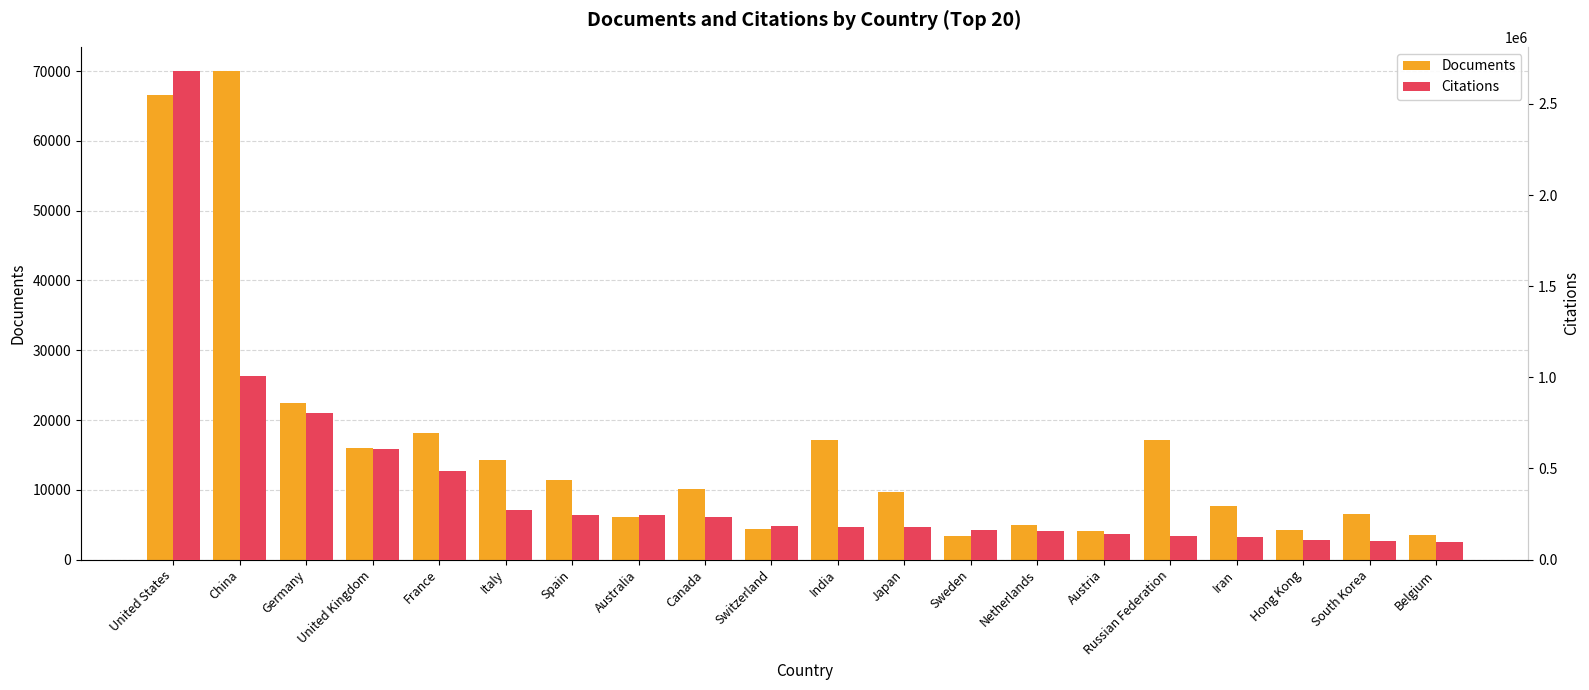

What is the label of the 16th bar from the left?

Russian Federation